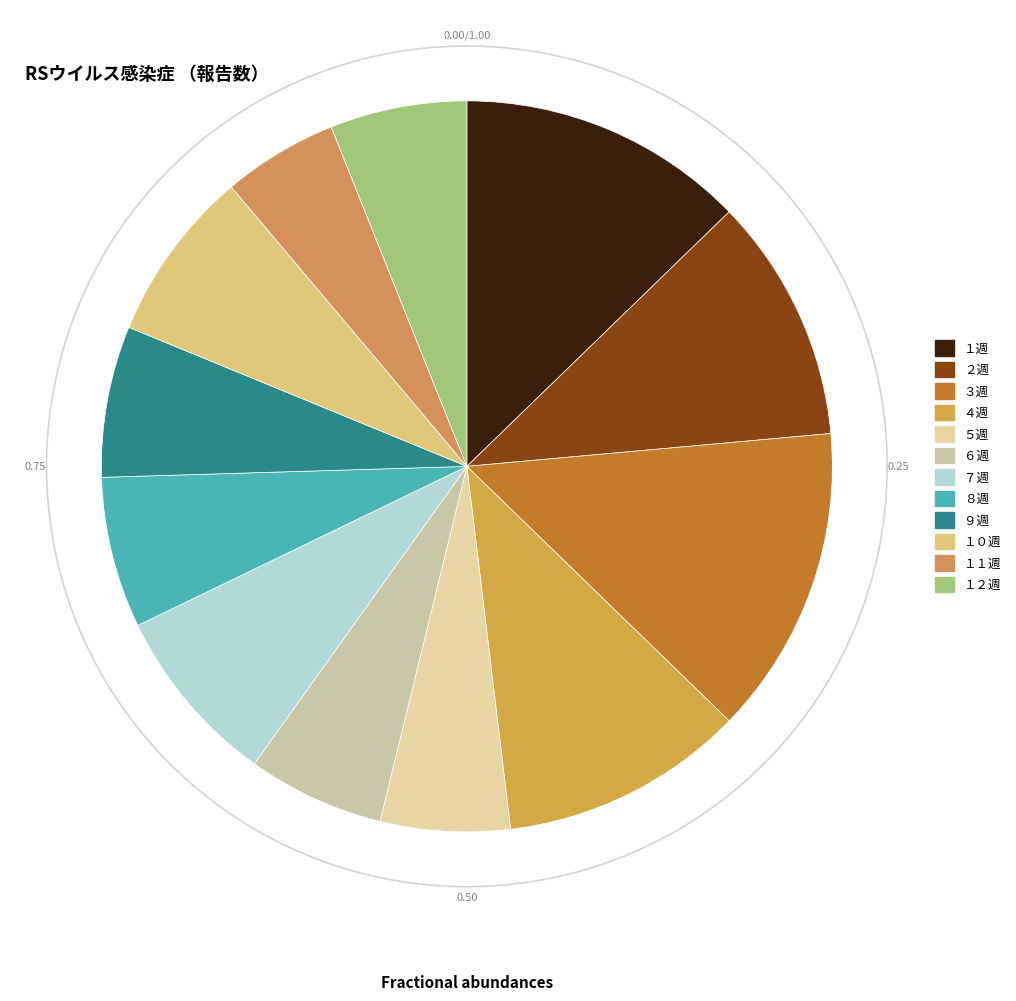

Does any single category account for the majority?

No